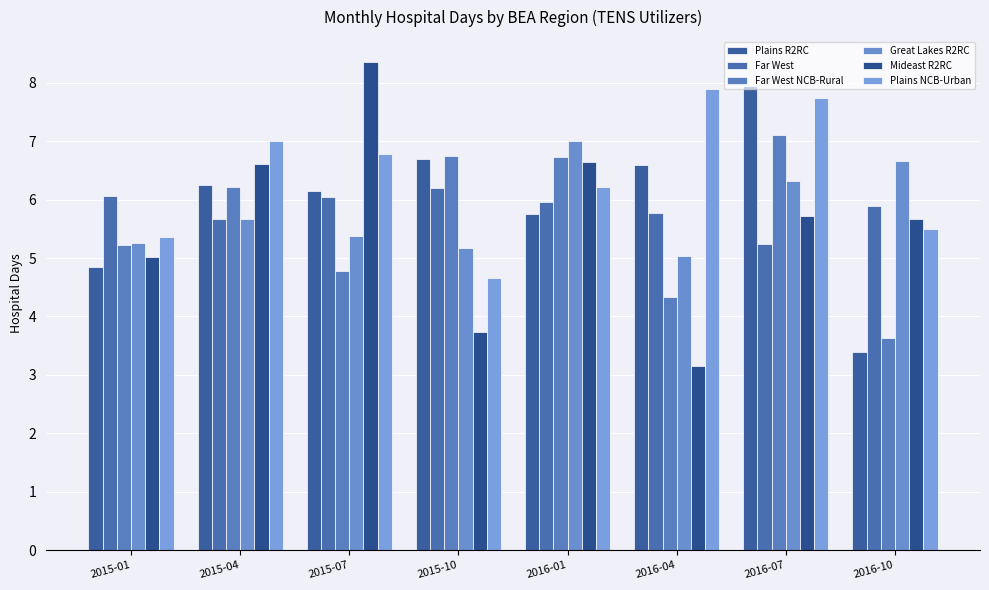

How many bars are there in total?

48